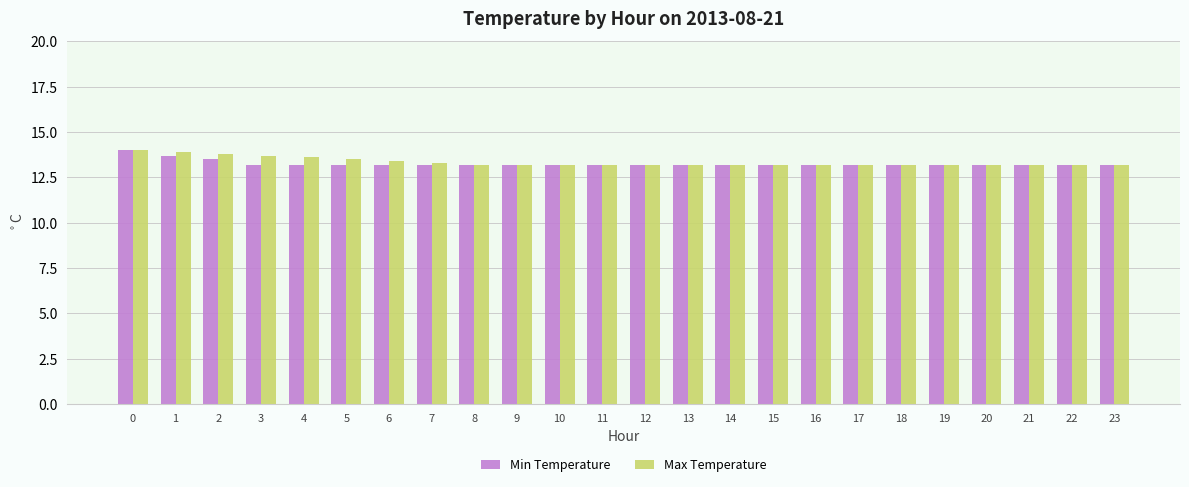

Is the value of Min Temperature at 10 greater than the value of Max Temperature at 5?

No